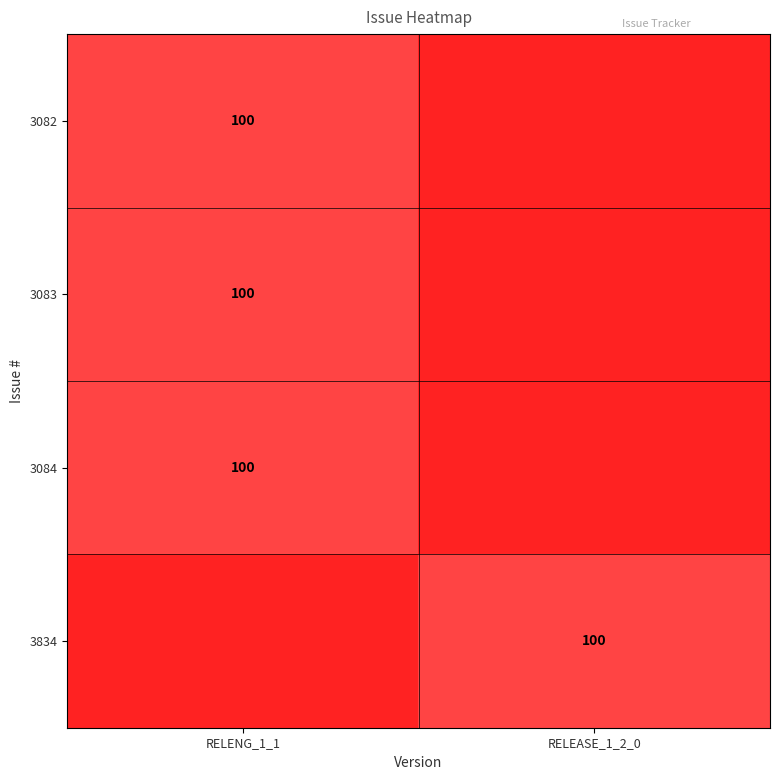

The value of 3834 at RELEASE_1_2_0 is 173. True or false?

False